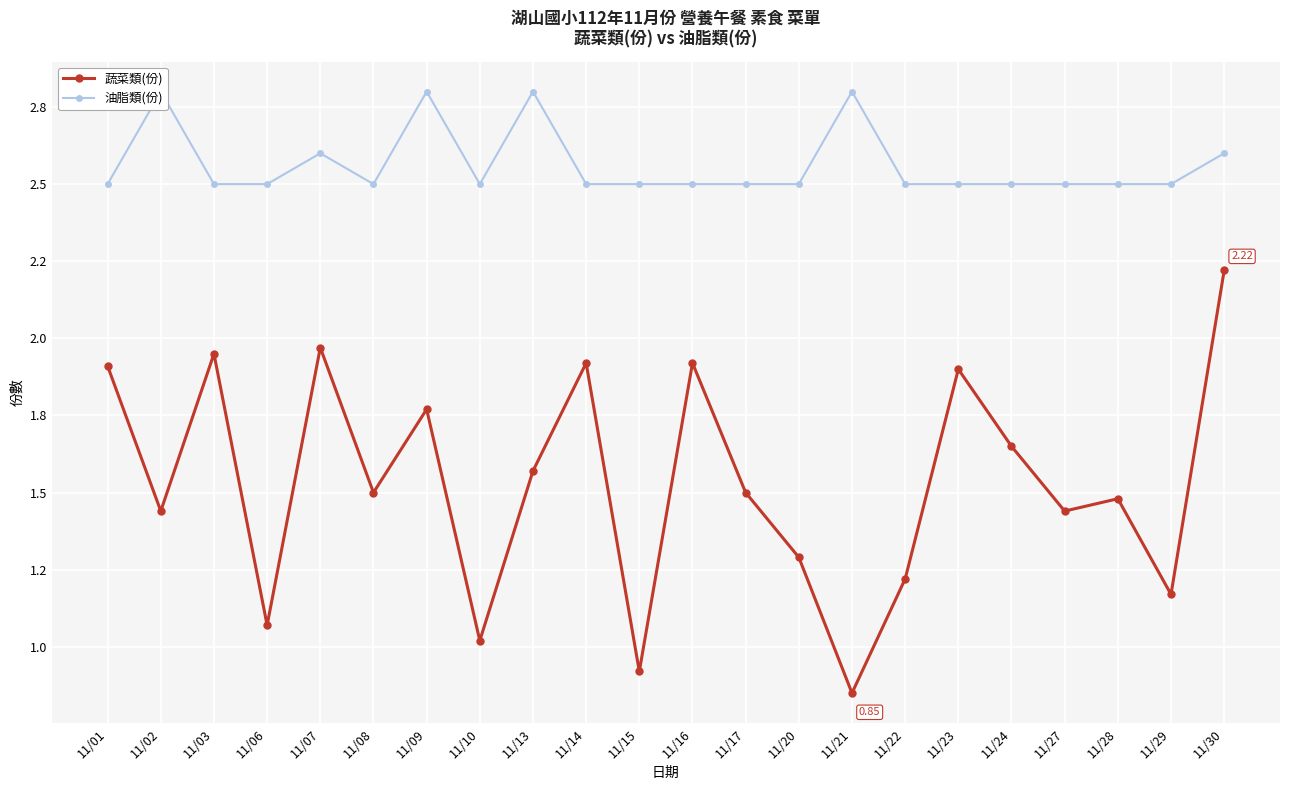

Between 11/07 and 11/30, which series saw the biggest shift?

蔬菜類(份)